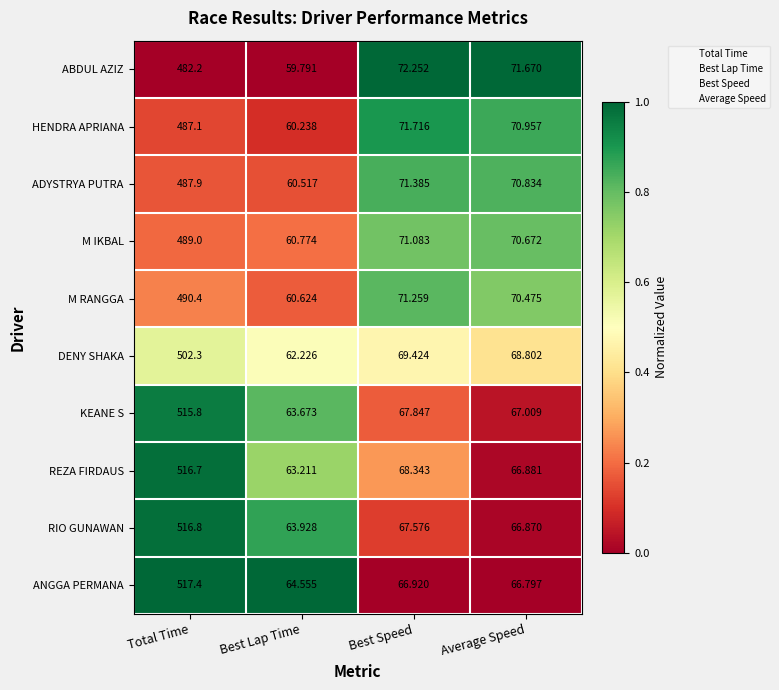

Which category has the highest value across all series?

Total Time